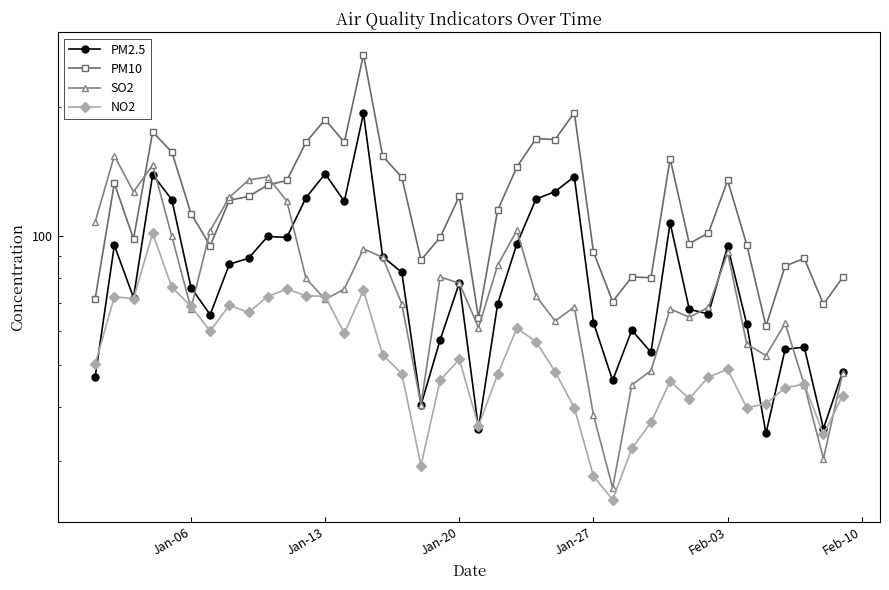

What are all the series names shown in the legend?

PM2.5, PM10, SO2, NO2